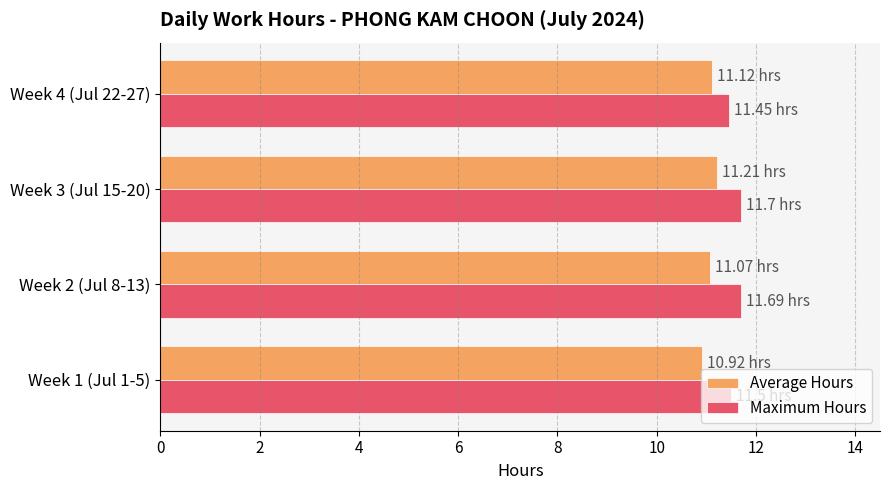

What are all the series names shown in the legend?

Average Hours, Maximum Hours